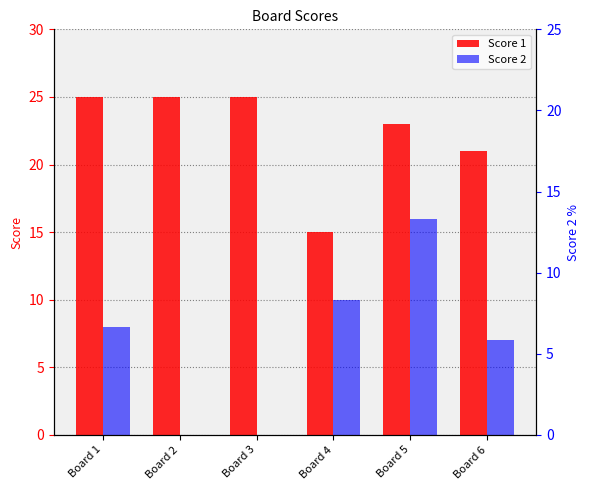

How many positive values does the Score 2 series have?

4